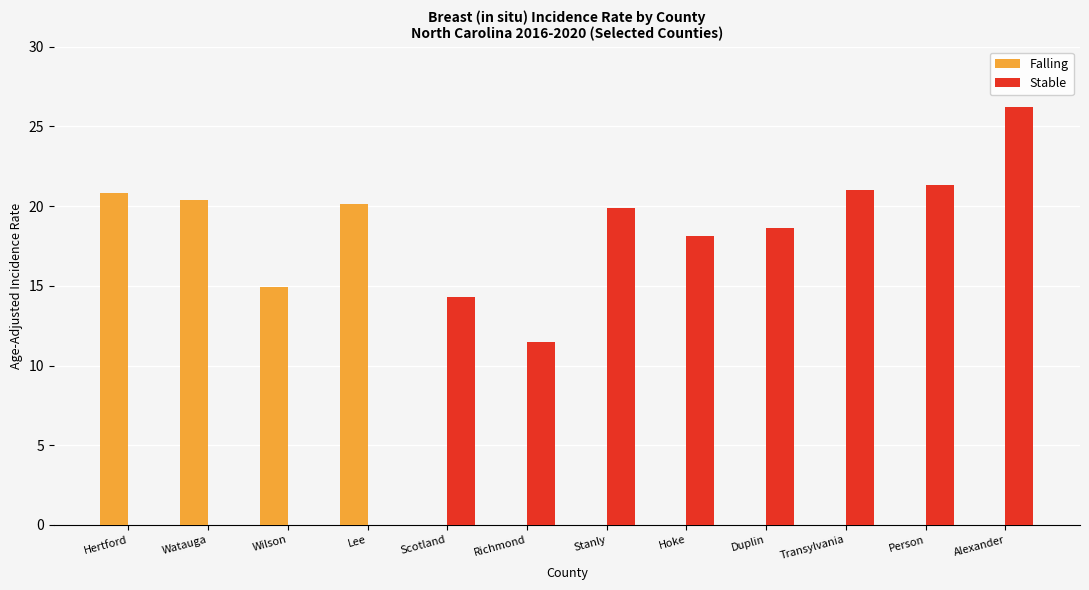

Reading left to right, list all the values displayed in this chart.

Falling: 20.8	20.4	14.9	20.1	0.0	0.0	0.0	0.0	0.0	0.0	0.0	0.0
Stable: 0.0	0.0	0.0	0.0	14.3	11.5	19.9	18.1	18.6	21.0	21.3	26.2